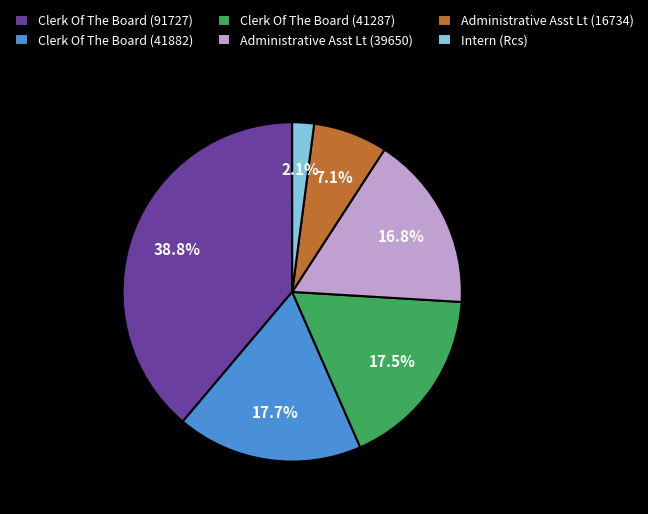

Does Clerk Of The Board (41287) represent more than half of the total?

No